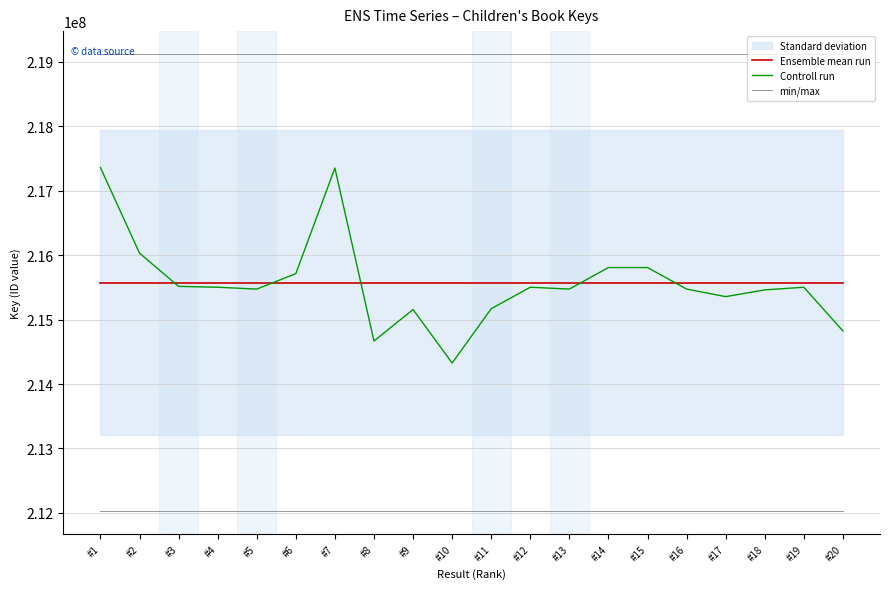

True or false: Ensemble mean run and min/max cross at least once.

False